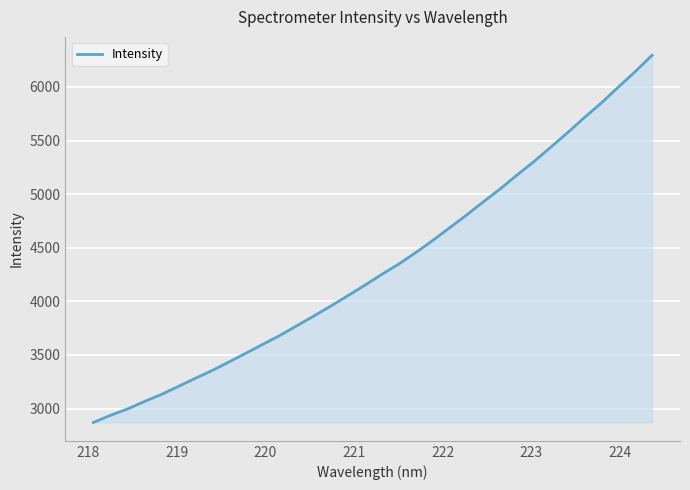

Does the chart display data point markers on the line(s)?

No